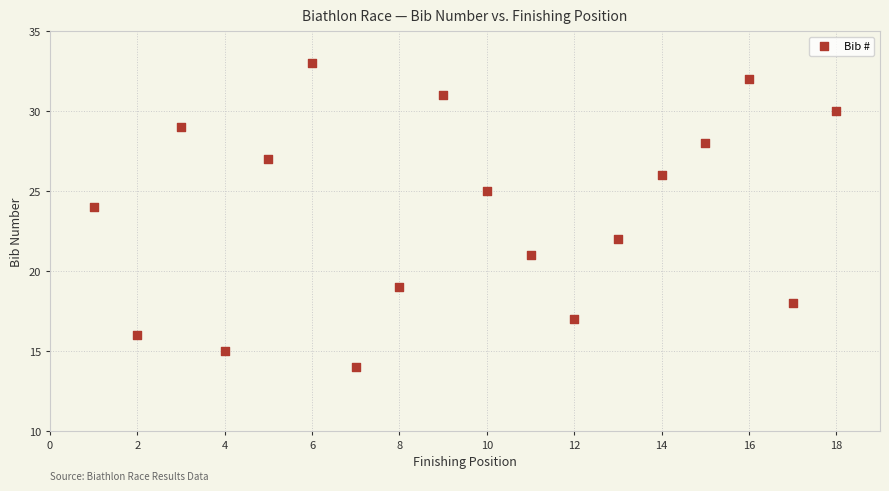

What is the range of Y values (max minus min)?

19